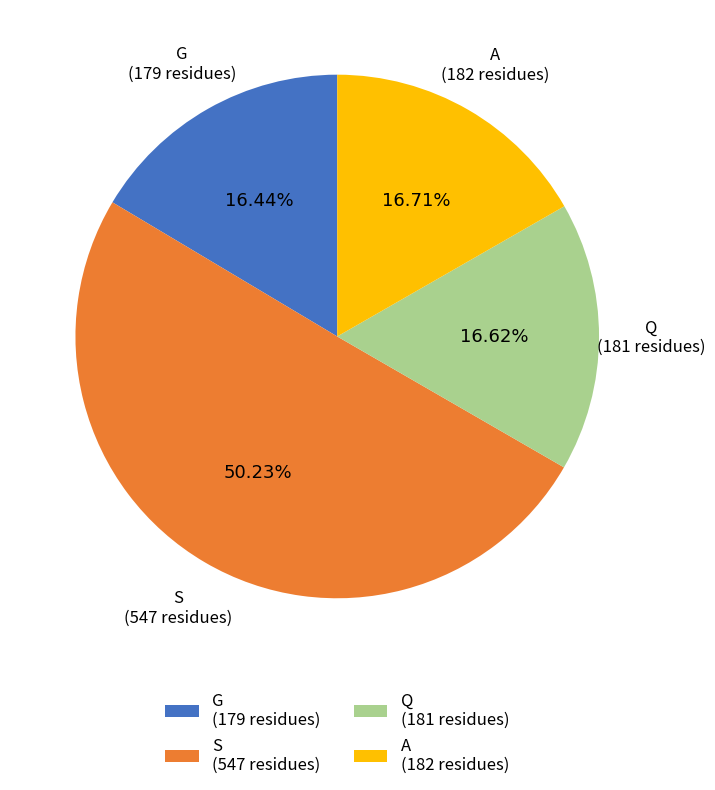

Count the number of slices in the pie.

4